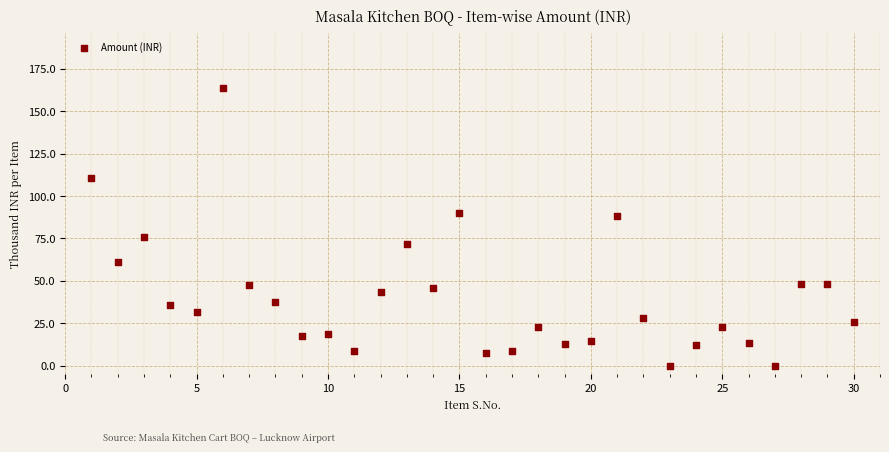

What is the range of Y values (max minus min)?

163.6